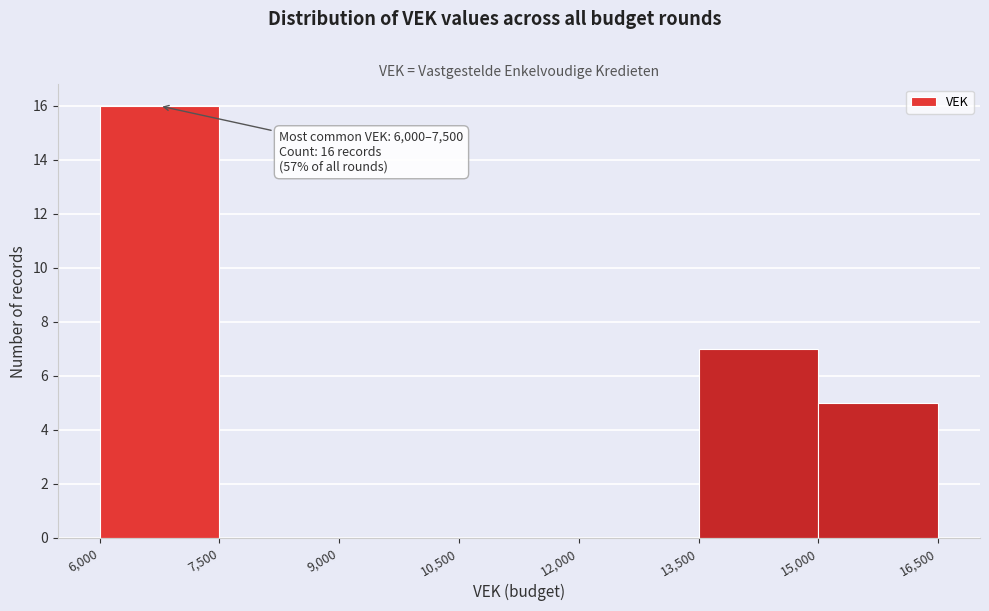

Which range on the x-axis has the tallest bar?

6,000 to 7,500